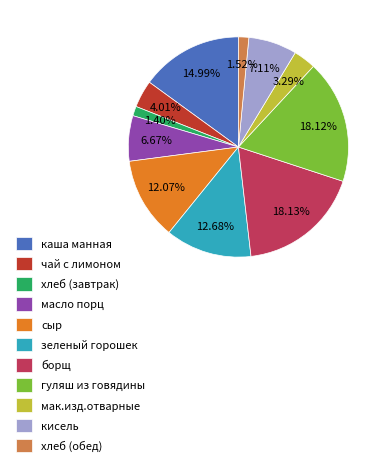

What percentage is the гуляш из говядины slice, to the nearest percent?

18%